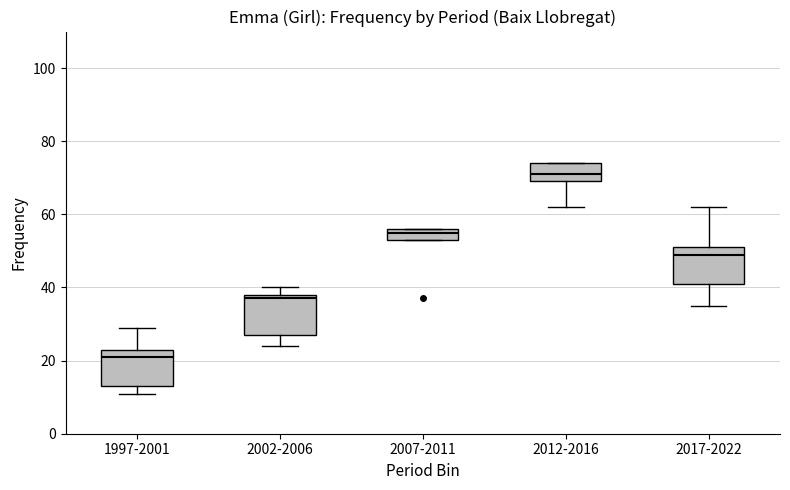

Reading left to right, read every box against the y-axis: the position of its median line, the range the box covers, and the ends of its whiskers. The values are not printed on the chart, so give them approximately, as read against the axis.

1997-2001: median 22, box 14 to 24, whiskers 12 to 30
2002-2006: median 38 (just below the box's upper edge), box 28 to 38, whiskers 24 to 40
2007-2011: median 56 (just below the box's upper edge), box 54 to 56, whiskers 54 to 56
2012-2016: median 72, box 70 to 74, whiskers 62 to 74
2017-2022: median 50, box 42 to 52, whiskers 36 to 62